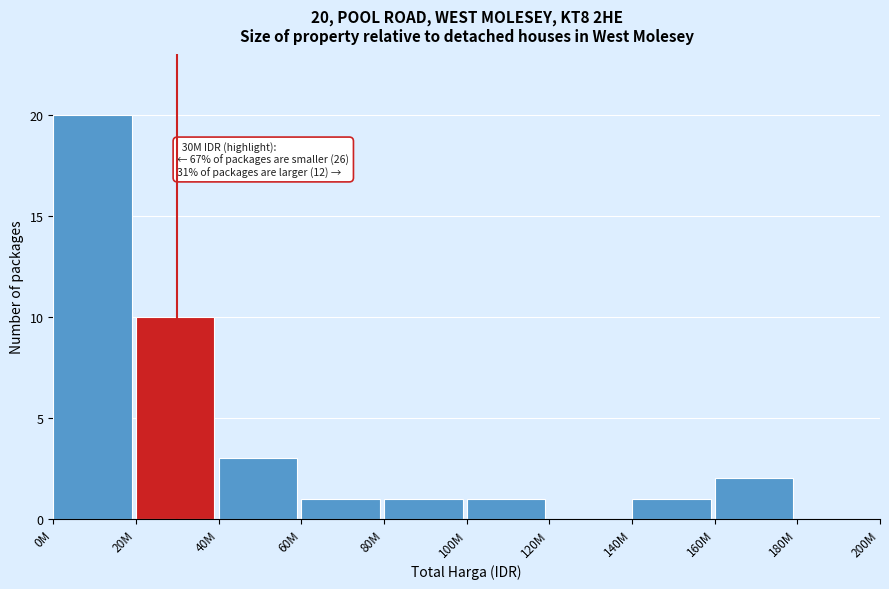

Reading right to left, what are all the values shown in this chart?

180M=0	160M=2	140M=1	120M=0	100M=1	80M=1	60M=1	40M=3	20M=10	0M=20